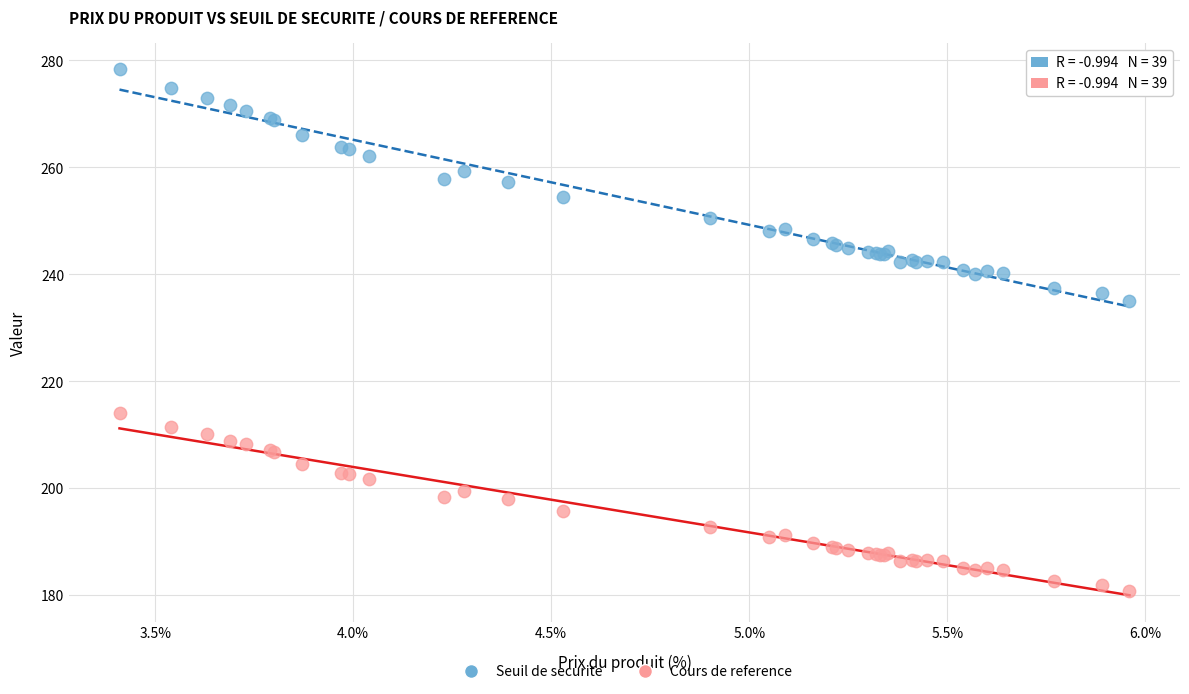

What are all the series names shown in the legend?

Seuil de securite, Cours de reference